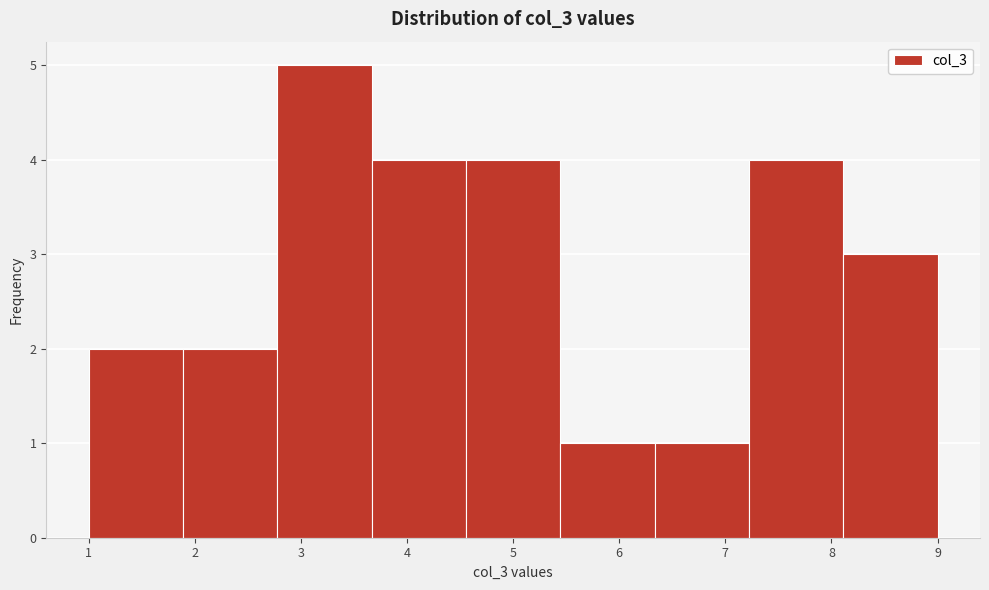

Over which range of the x-axis is the bar tallest?

2.8 to 3.7